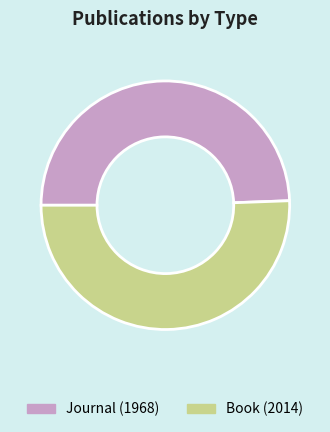

Rank the categories by value from highest to lowest.

Book (2014), Journal (1968)